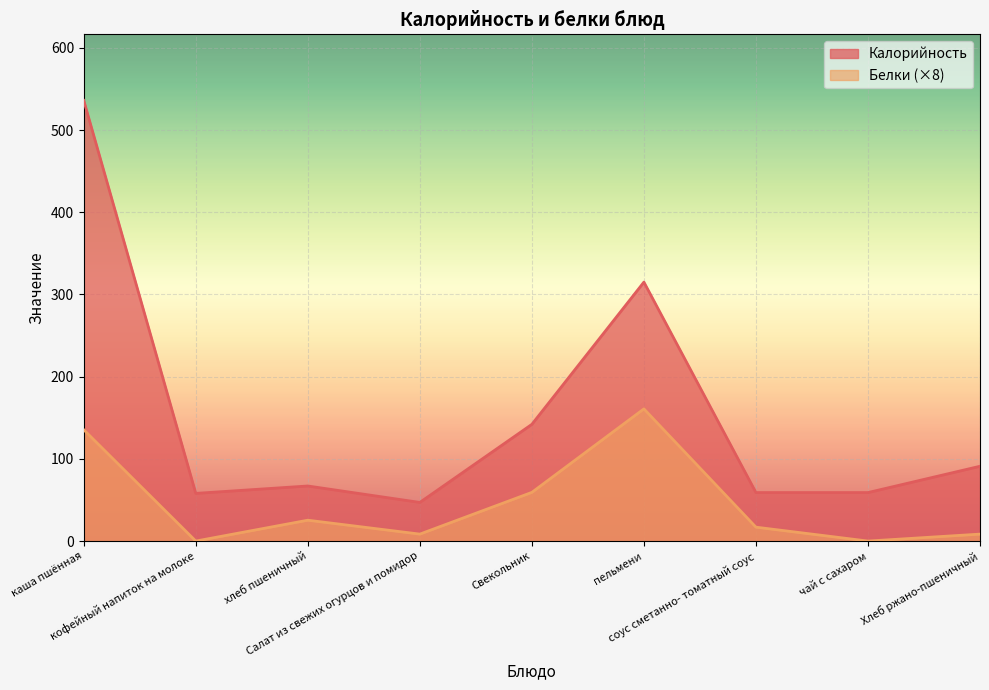

How many data points in Калорийность are less than 67?

4